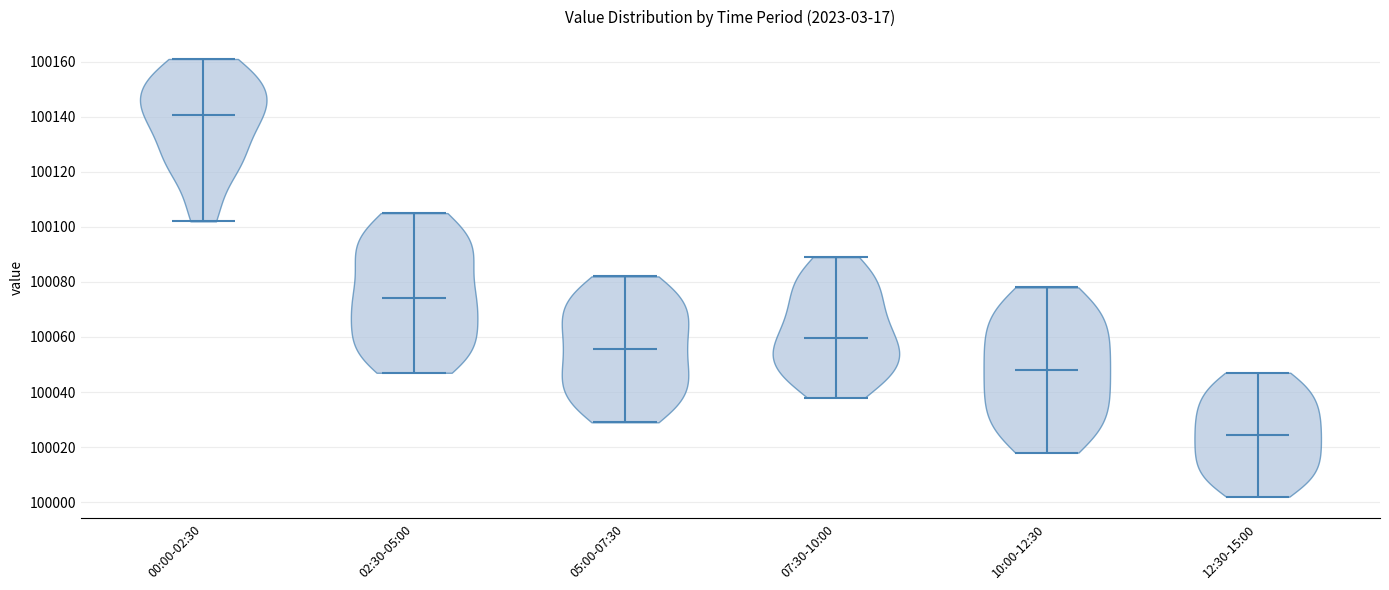

Which violin has the lowest median line?

12:30-15:00